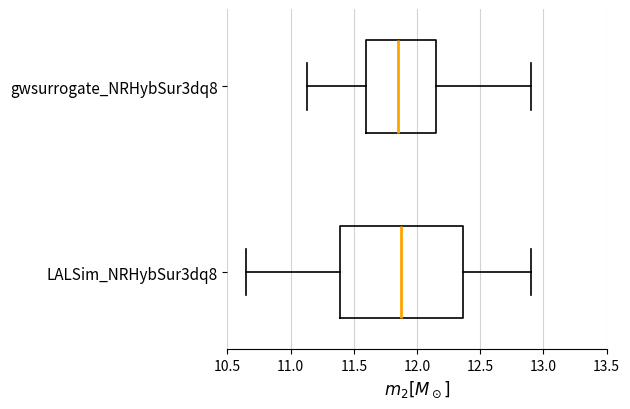

Reading bottom to top, transcribe this box plot: for each box, give where its median line is, the range the box spans, and where its two whiskers end, as read against the x-axis. The values are not printed on the chart, so give them approximately, as read against the axis.

LALSim_NRHybSur3dq8: median 11.90, box 11.40 to 12.35, whiskers 10.65 to 12.90
gwsurrogate_NRHybSur3dq8: median 11.85, box 11.60 to 12.15, whiskers 11.15 to 12.90